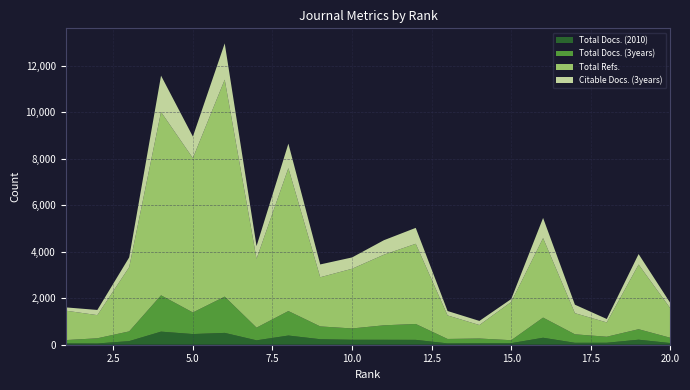

Reading right to left, list all the values displayed in this chart.

Total Docs. (2010): 20=71	19=216	18=85	17=83	16=300	15=68	14=67	13=58	12=209	11=212	10=213	9=237	8=395	7=189	6=509	5=459	4=563	3=155	2=54	1=59
Total Docs. (3years): 20=227	19=451	18=259	17=365	16=867	15=126	14=200	13=190	12=684	11=623	10=487	9=551	8=1054	7=546	6=1560	5=929	4=1563	3=419	2=223	1=140
Total Refs.: 20=1260	19=2782	18=615	17=909	16=3420	15=1646	14=580	13=1012	12=3450	11=3038	10=2568	9=2115	8=6148	7=2962	6=9334	5=6638	4=7887	3=2765	2=996	1=1268
Citable Docs. (3years): 20=227	19=451	18=148	17=365	16=867	15=126	14=177	13=190	12=684	11=623	10=487	9=551	8=1054	7=546	6=1560	5=929	4=1563	3=419	2=223	1=140